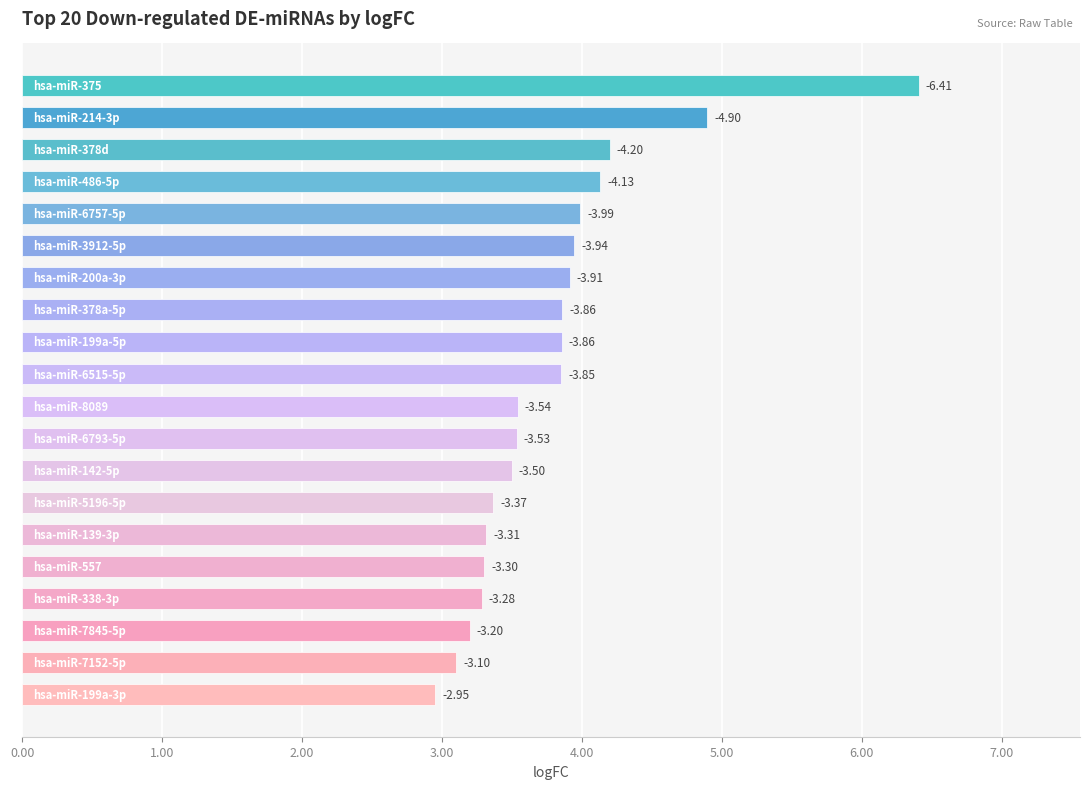

What is the difference between the maximum and second lowest values?

3.3